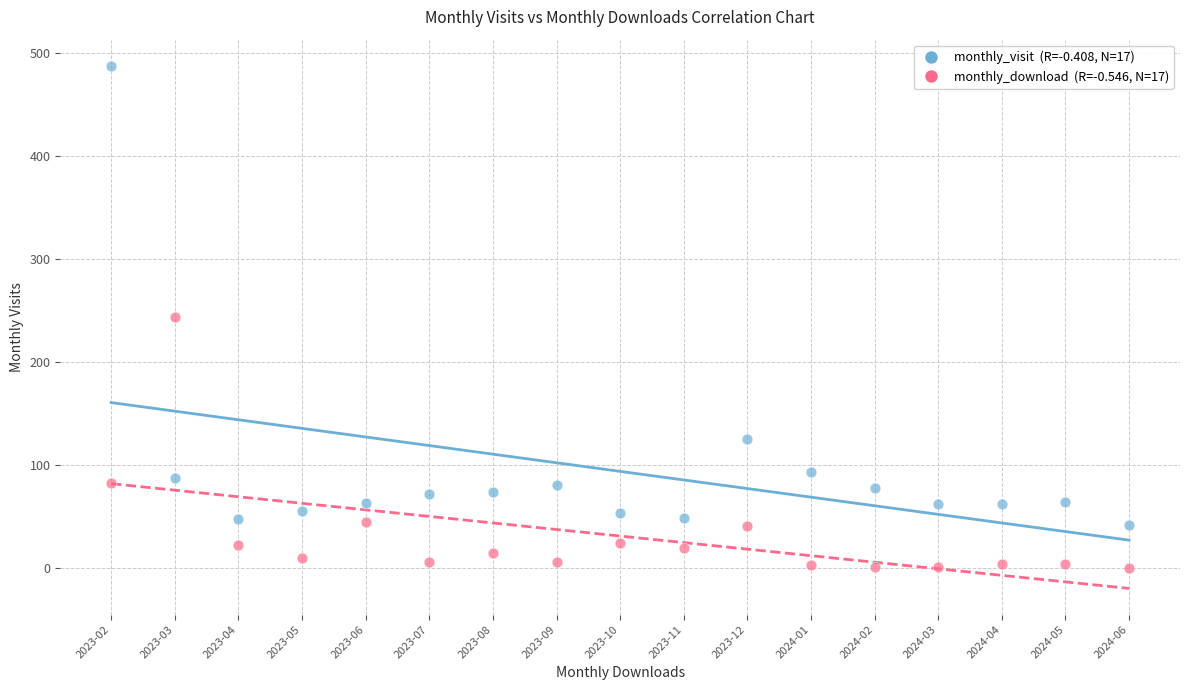

Across all data points, what is the range of Y values (max minus min)?

488